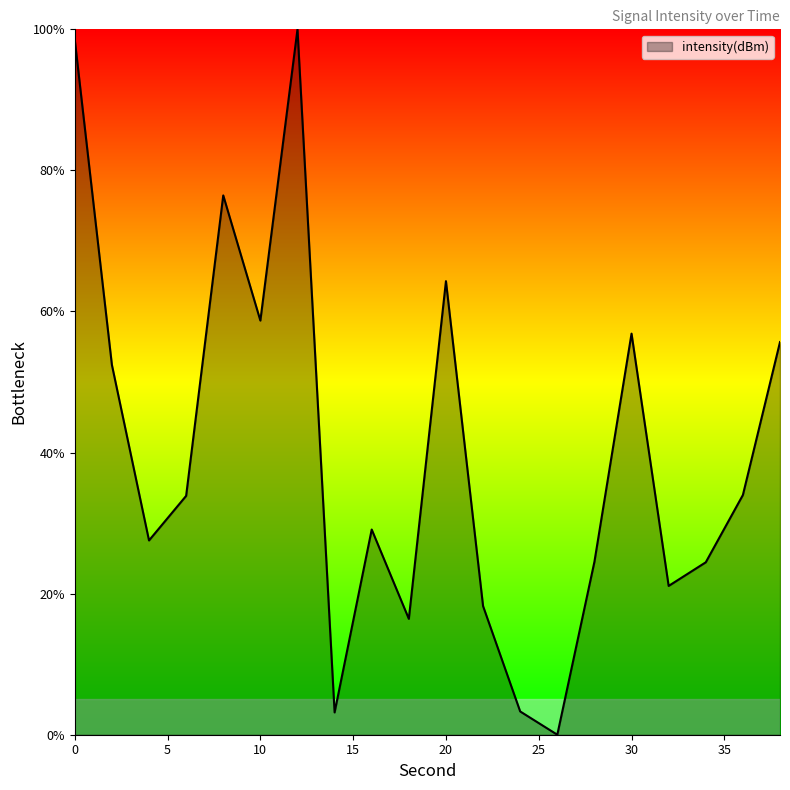

How many lines are shown in the chart?

1